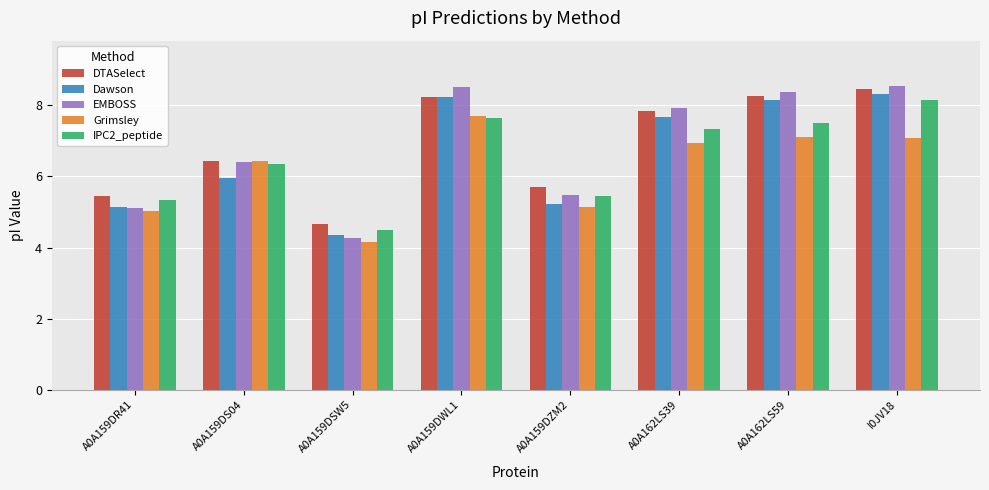

What is the spread (max minus min) of values at A0A162LS39?

1.0